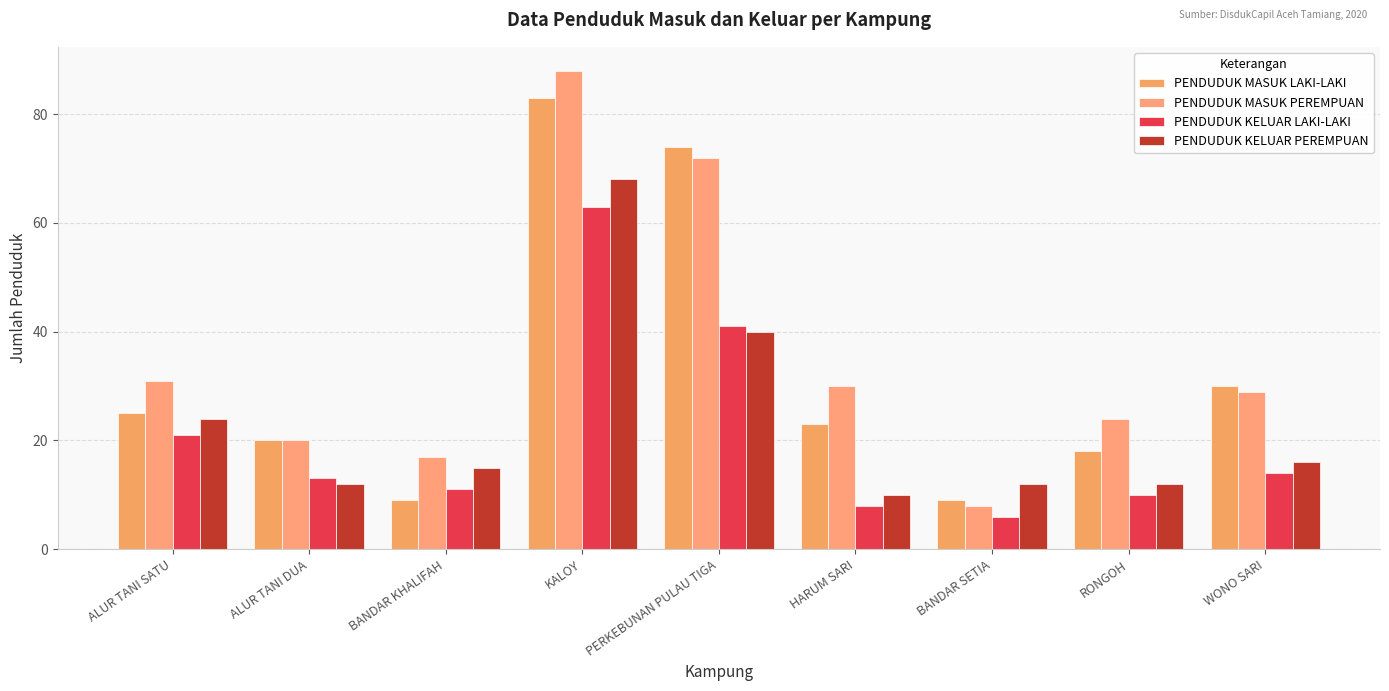

What is the difference between the maximum and minimum values in the PENDUDUK KELUAR LAKI-LAKI series?

57